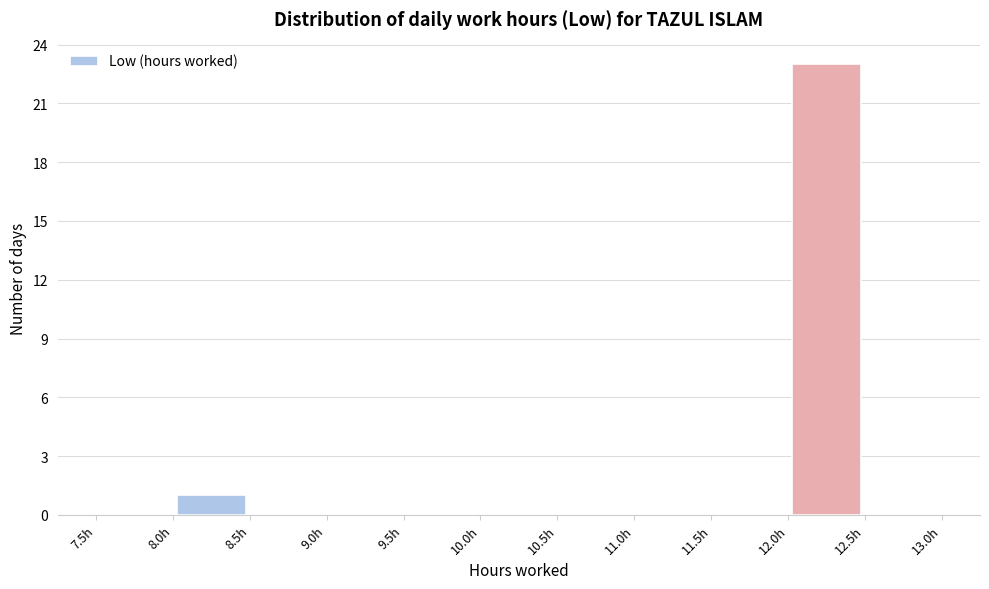

Reading left to right, transcribe this chart: for each bar, give the range it covers on the x-axis and its height. The values are not printed on the chart, so give them approximately, as read against the axis.

7.5 to 8.0: 0
8.0 to 8.5: 1
8.5 to 9.0: 0
9.0 to 9.5: 0
9.5 to 10.0: 0
10.0 to 10.5: 0
10.5 to 11.0: 0
11.0 to 11.5: 0
11.5 to 12.0: 0
12.0 to 12.5: 23
12.5 to 13.0: 0